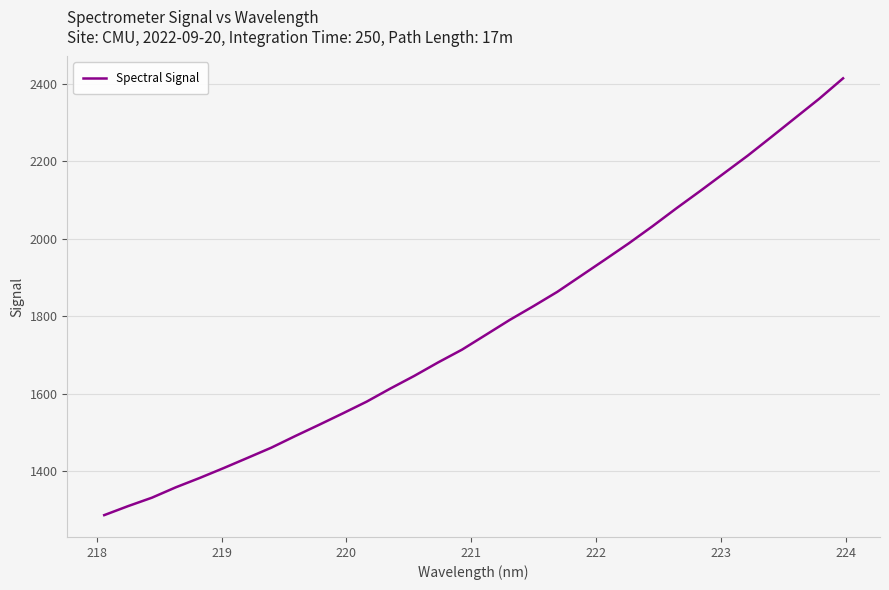

Reading left to right, extract all data points from this chart.

1286.0	1309.3	1331.1	1357.9	1382.0	1407.4	1433.7	1460.2	1490.1	1519.2	1548.8	1579.1	1613.2	1645.8	1680.6	1713.5	1751.7	1790.2	1825.9	1862.8	1904.4	1946.0	1988.1	2032.5	2078.7	2123.4	2169.2	2215.0	2263.6	2312.7	2361.8	2414.5